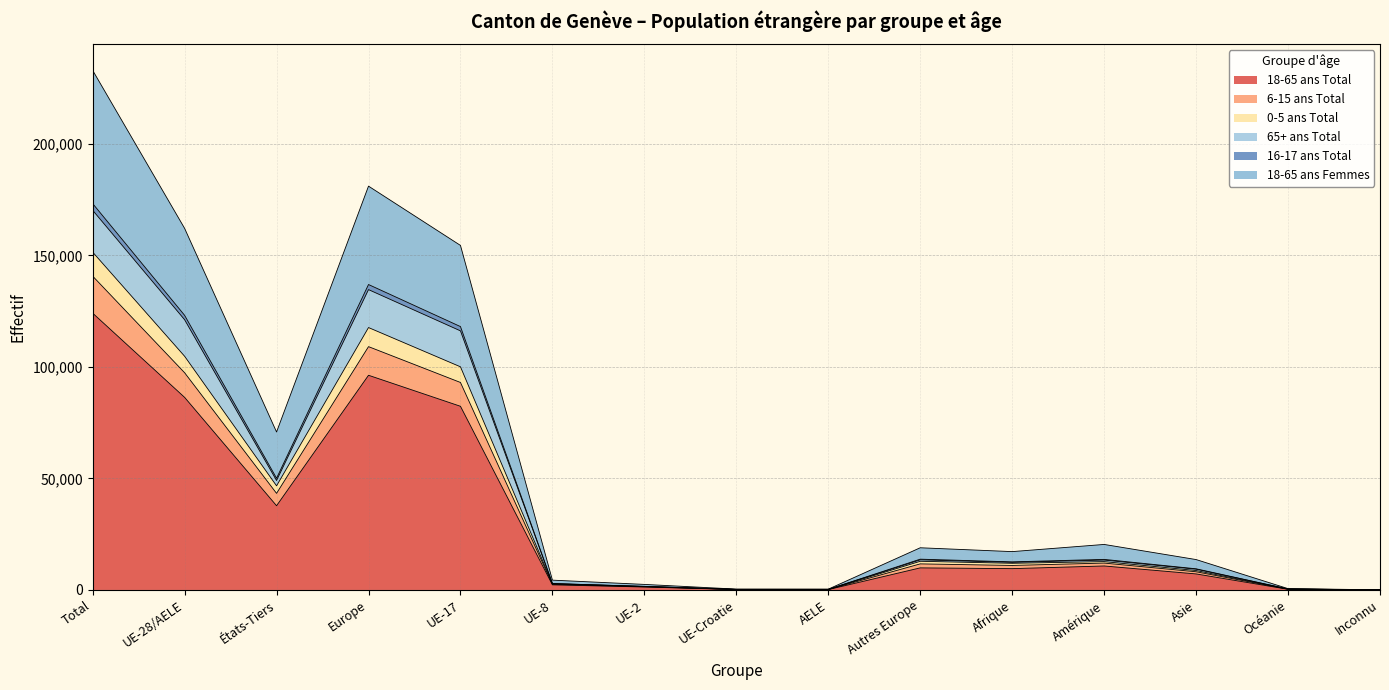

Where is the first local minimum for 16-17 ans Total?

États-Tiers